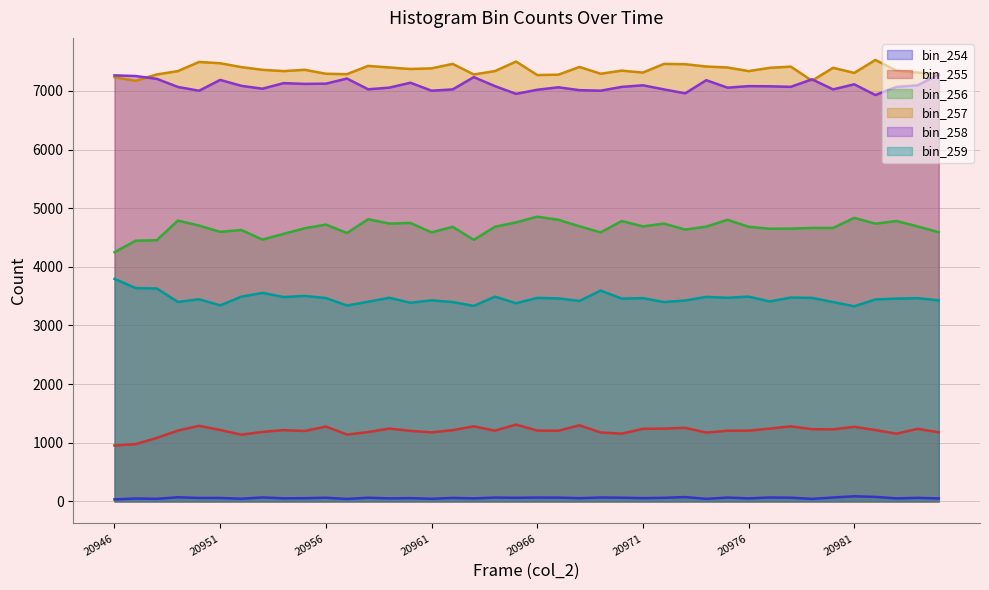

How many data points in col_259 are above 3462?

19